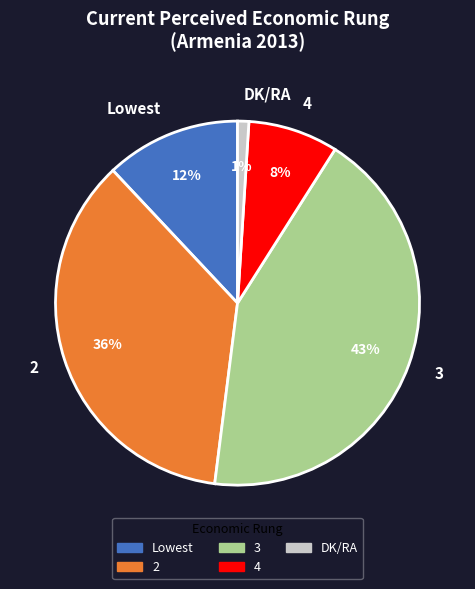

To the nearest percent, what is the average slice percentage?

20%